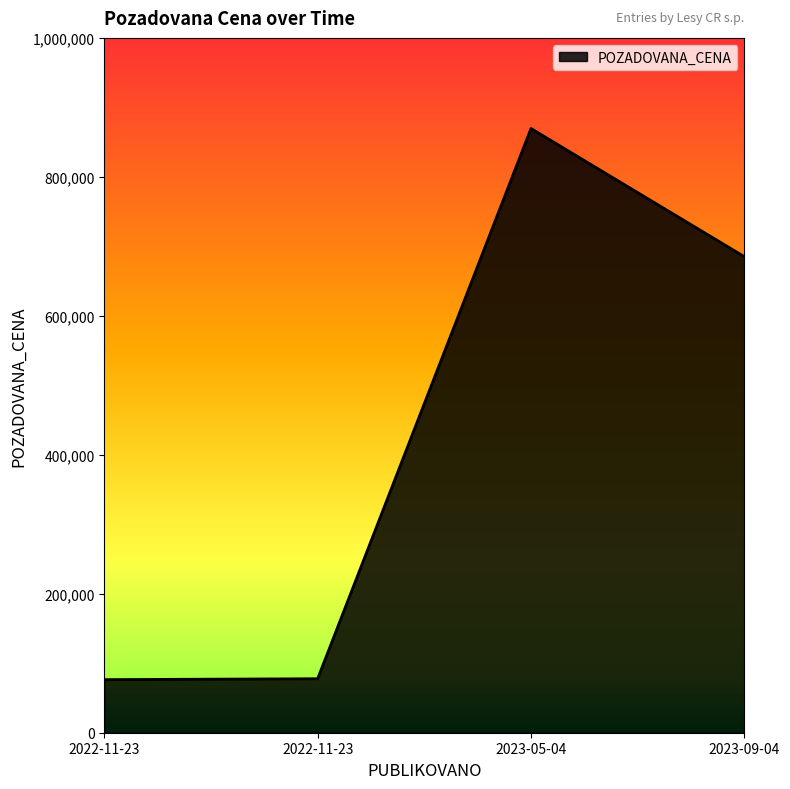

Which category has the highest value across all series?

2023-05-04